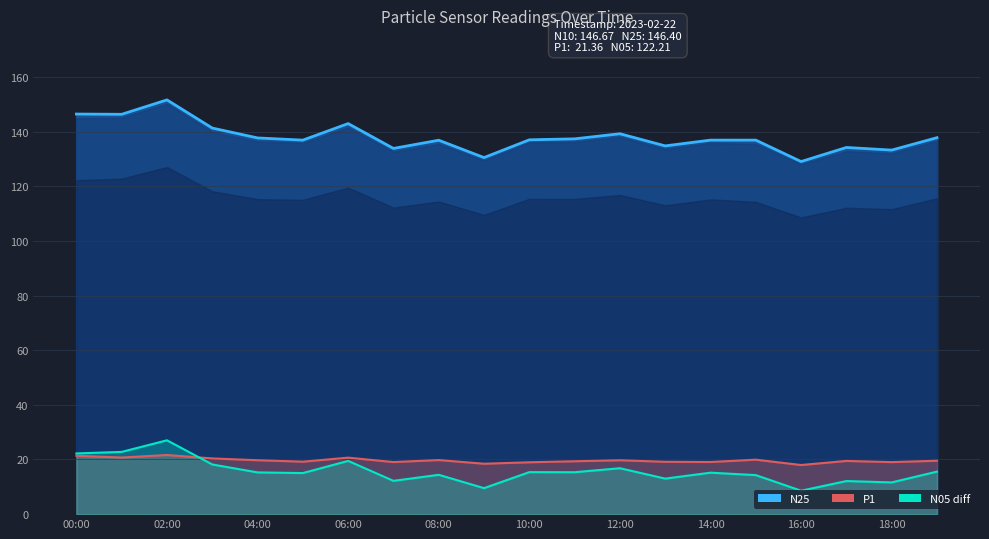

True or false: N25 line and N05 diff cross at least once.

False